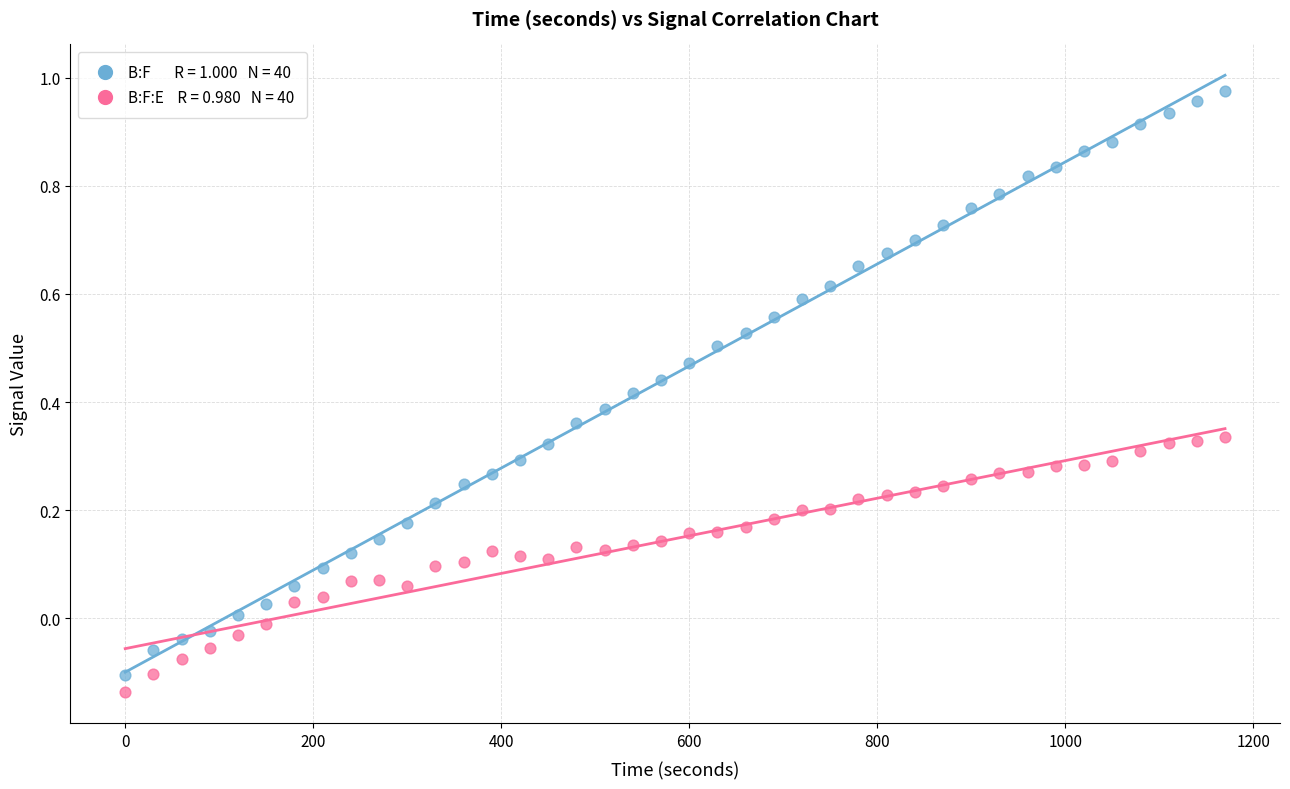

Across all data points, what is the range of X values (max minus min)?

1170.0